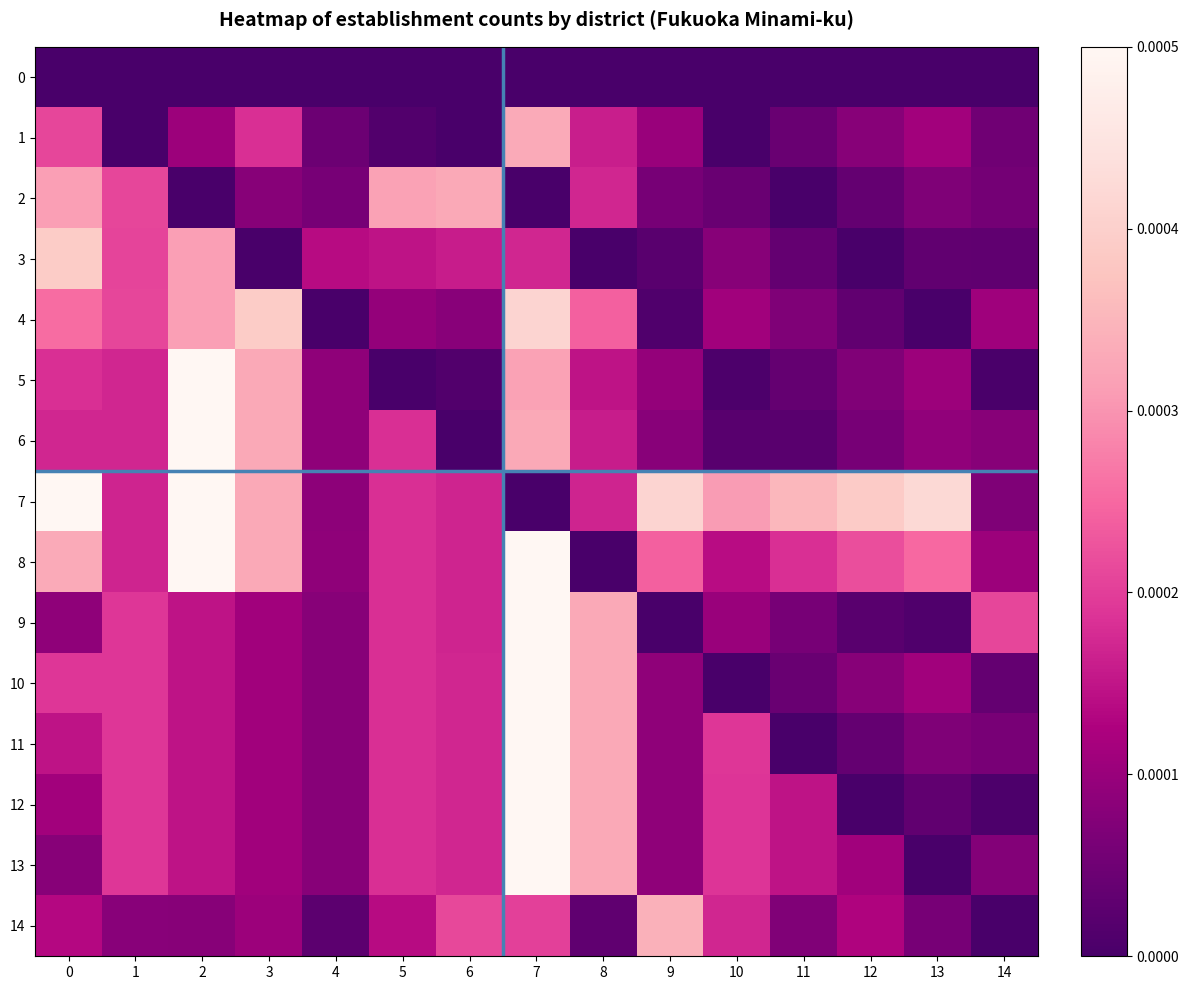

Which has a higher value, 5 or 9?

9